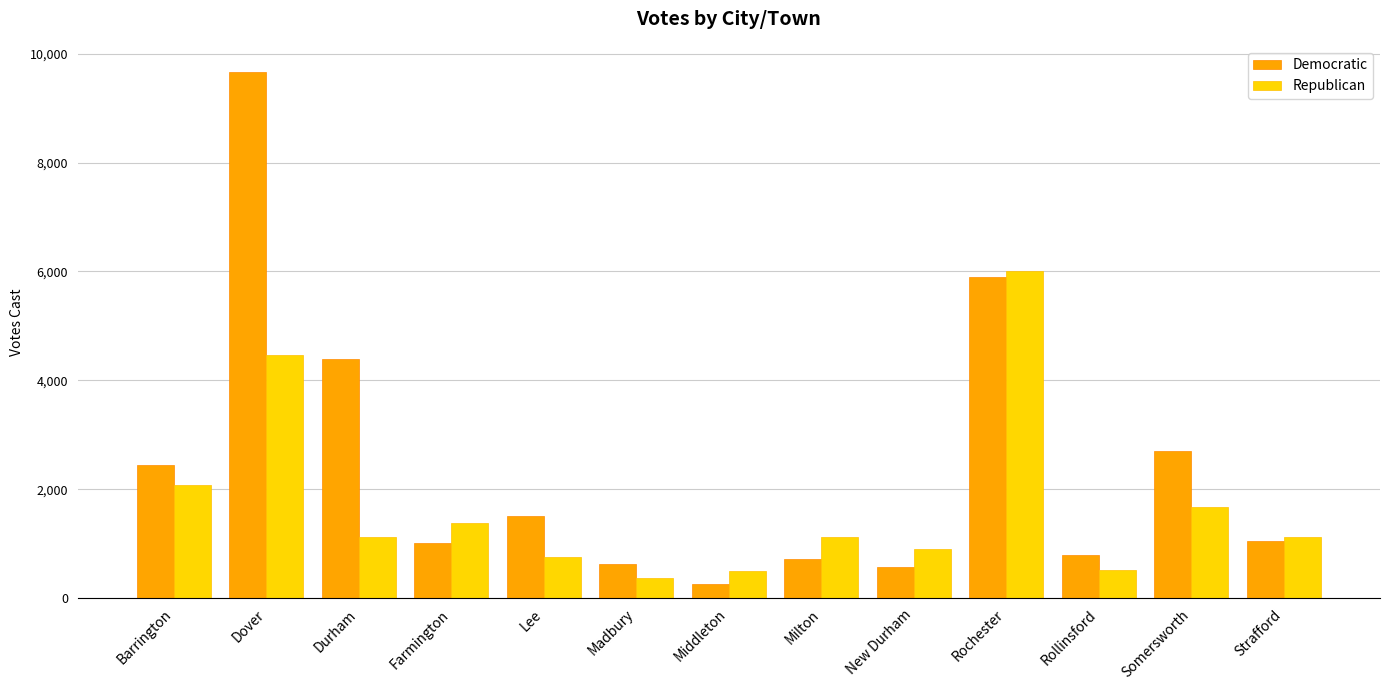

How many groups of bars are there?

13